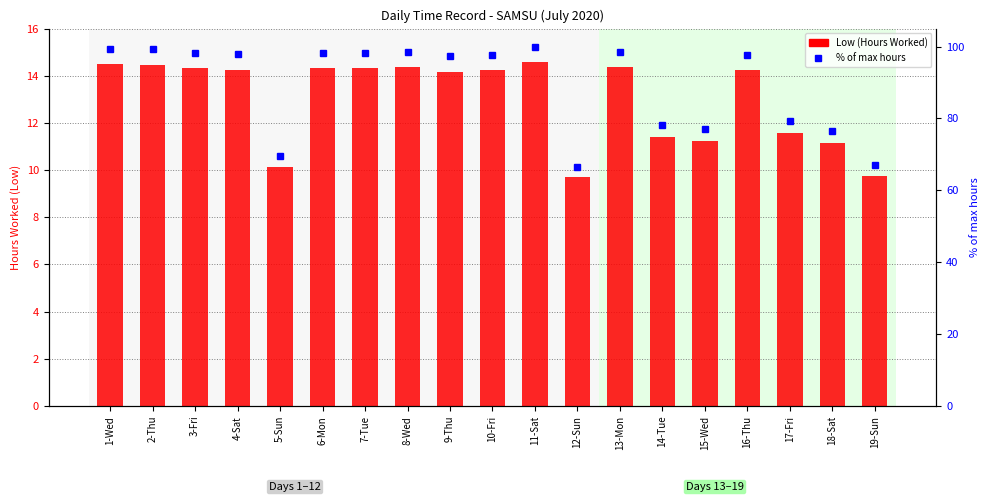

What is the total value across all series at 10-Fri?

112.0